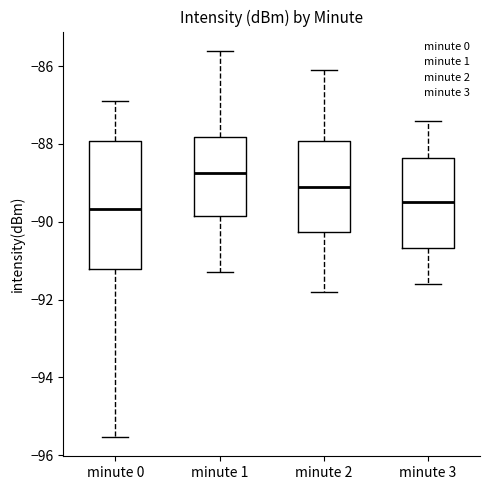

Reading left to right, transcribe this box plot: for each box, give where its median line is, the range the box spans, and where its two whiskers end, as read against the y-axis. The values are not printed on the chart, so give them approximately, as read against the axis.

minute 0: median -89.6, box -91.2 to -88.0, whiskers -95.6 to -87.0
minute 1: median -88.8, box -89.8 to -87.8, whiskers -91.2 to -85.6
minute 2: median -89.0, box -90.2 to -88.0, whiskers -91.8 to -86.0
minute 3: median -89.4, box -90.6 to -88.4, whiskers -91.6 to -87.4